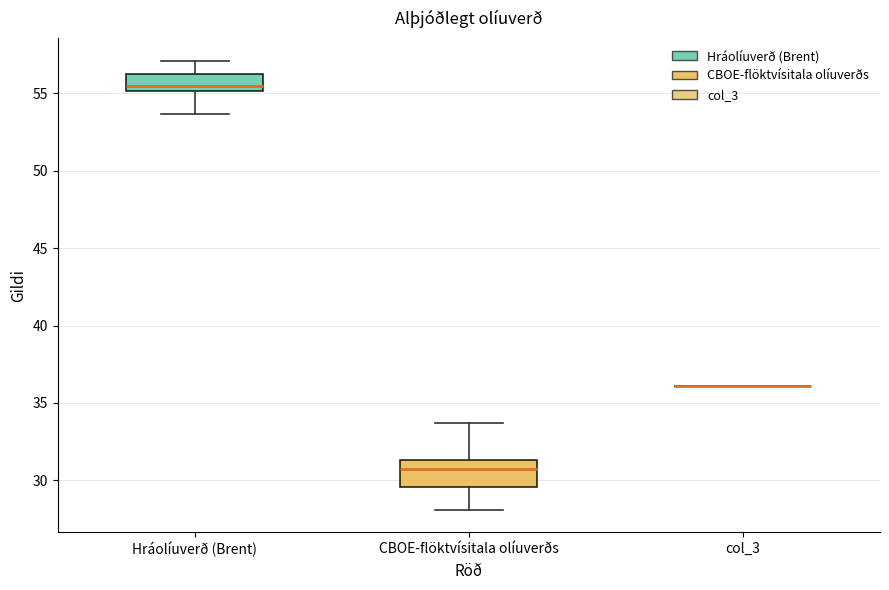

Comparing the boxes themselves (not the whiskers), which one is the tallest?

CBOE-flöktvísitala olíuverðs